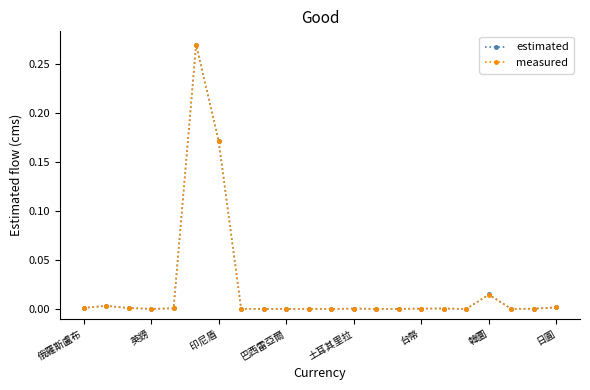

True or false: measured has more than 0 points higher than both neighbors.

True